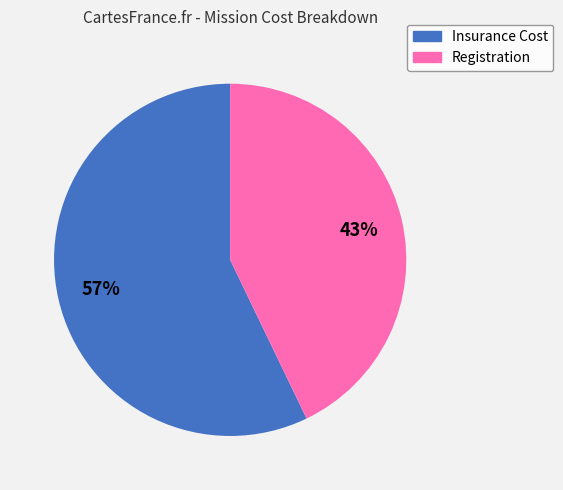

To the nearest percent, what portion does Insurance Cost represent?

57%